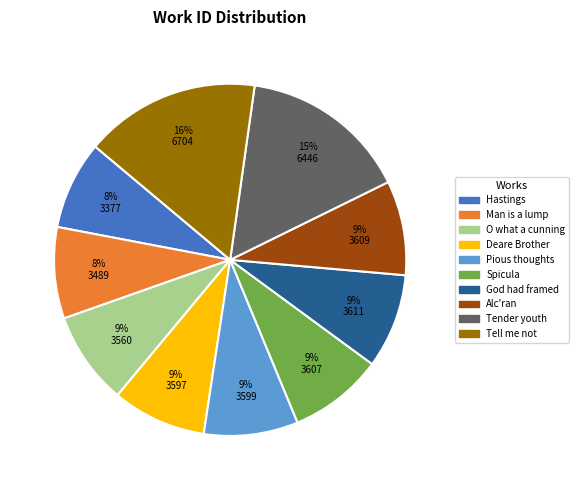

Do Tender youth and Deare Brother together represent more than half of the pie?

No